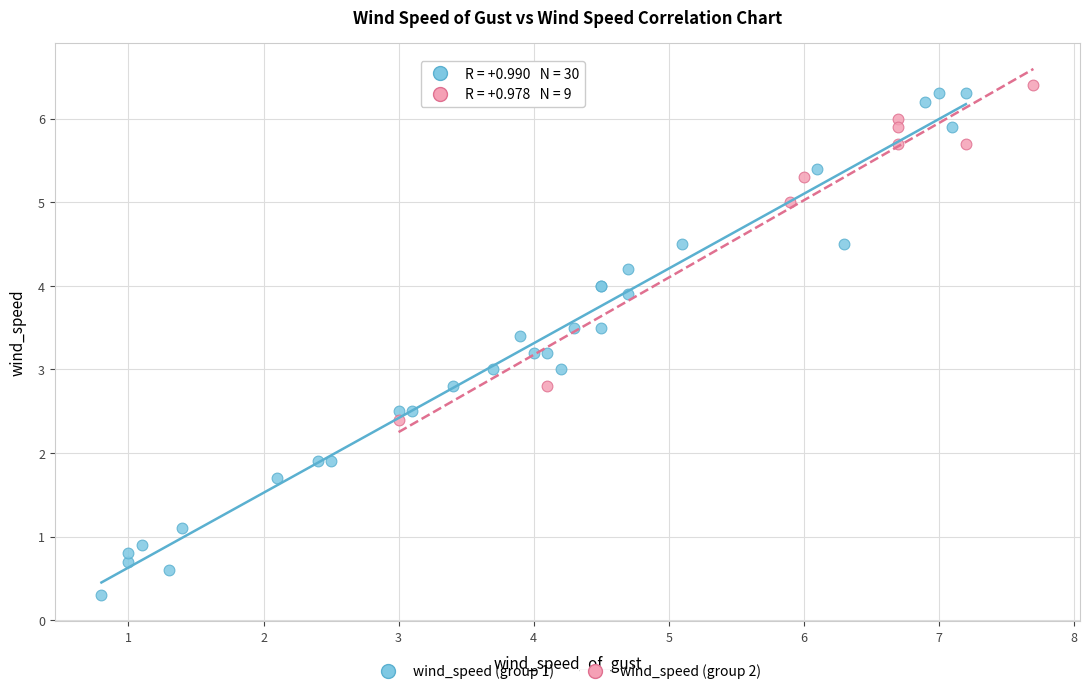

Which series contains the highest Y value?

wind_speed (group 2)